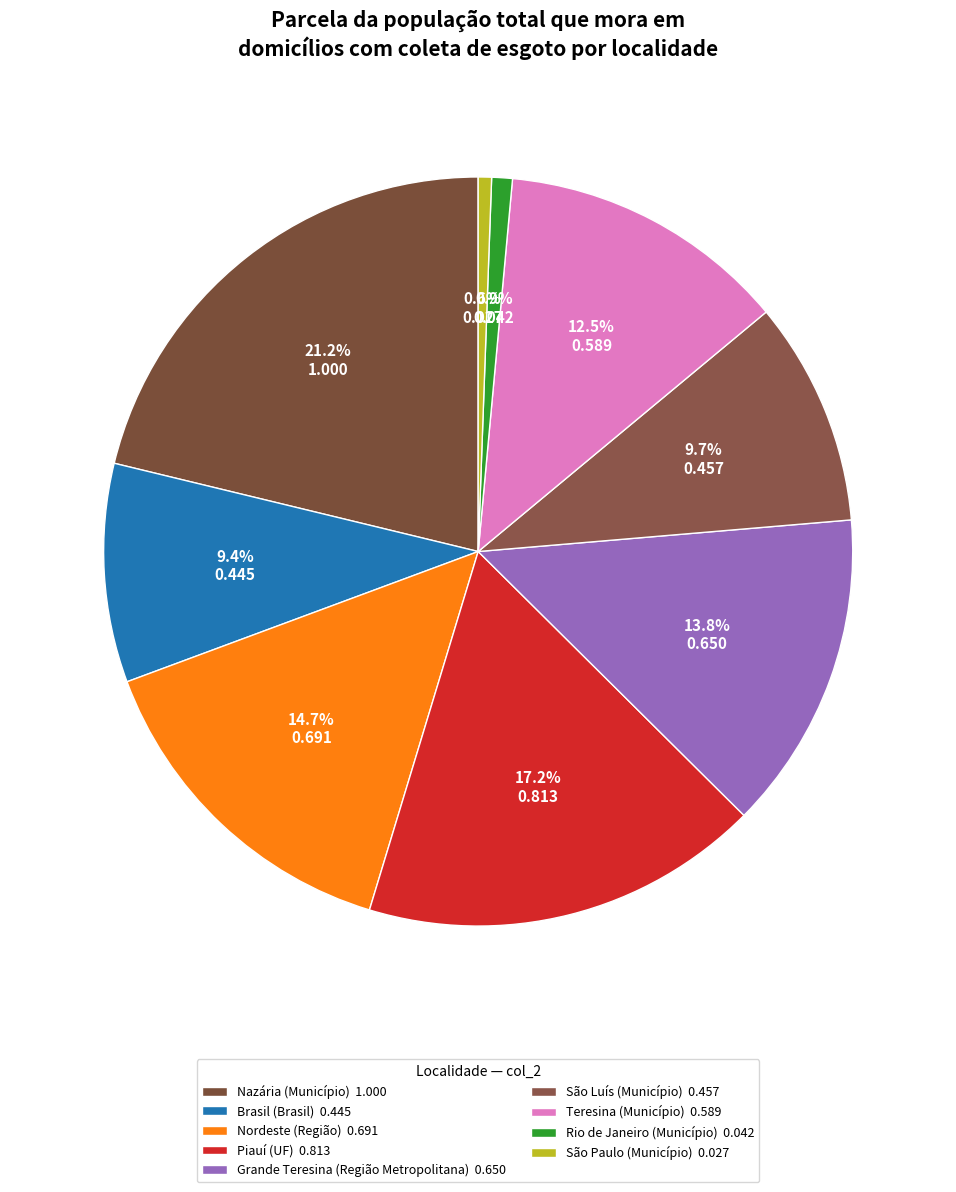

Which slice is the largest?

Nazária (Município)